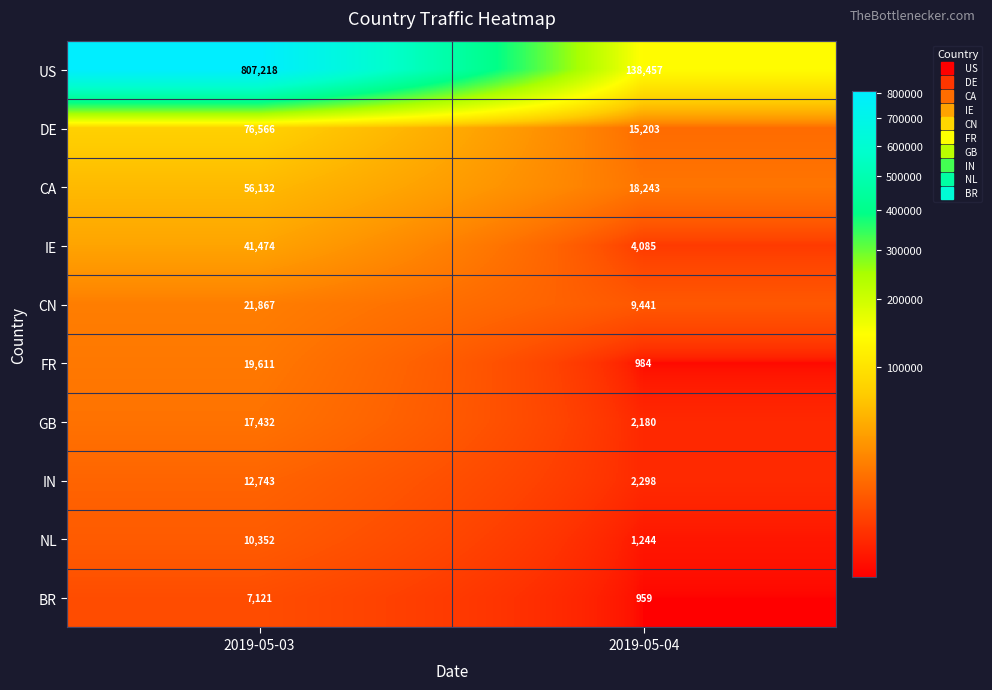

How many data points does each series have?

2